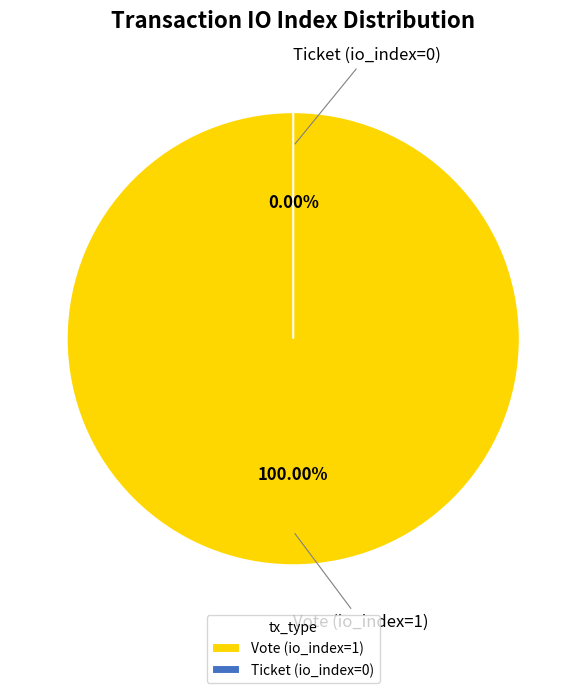

Does Ticket (io_index=0) represent more than half of the total?

No